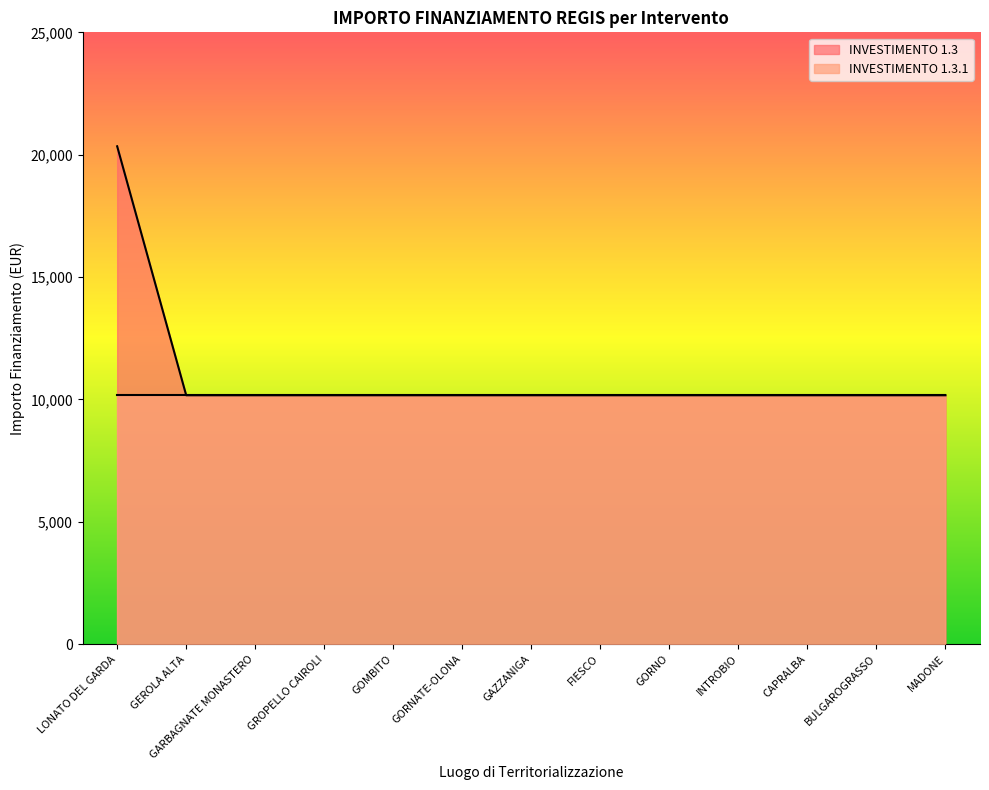

Rank the categories by value from highest to lowest.

LONATO DEL GARDA, GEROLA ALTA, GARBAGNATE MONASTERO, GROPELLO CAIROLI, GOMBITO, GORNATE-OLONA, GAZZANIGA, FIESCO, GORNO, INTROBIO, CAPRALBA, BULGAROGRASSO, MADONE